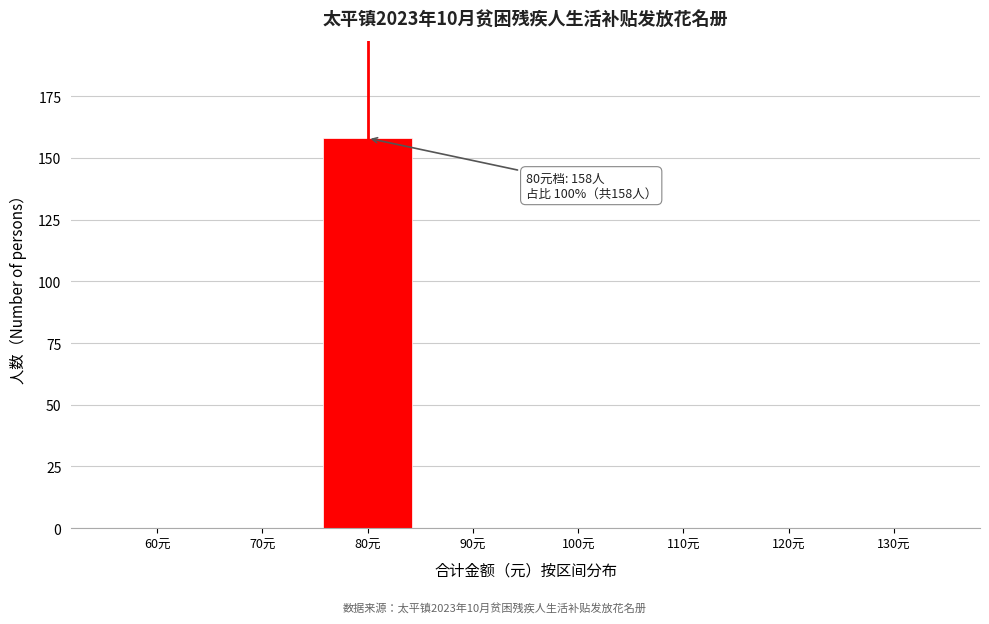

Reading right to left, list all the values displayed in this chart.

130元=0	120元=0	110元=0	100元=0	90元=0	80元=158	70元=0	60元=0